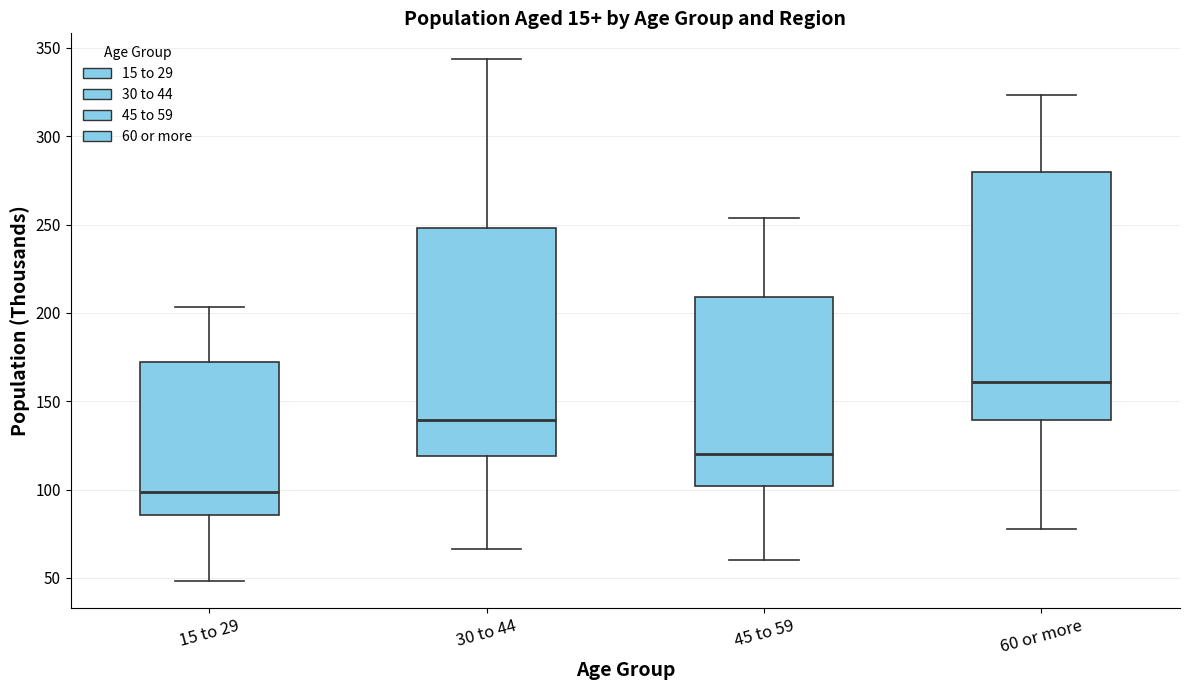

Which box has the lowest median line?

15 to 29